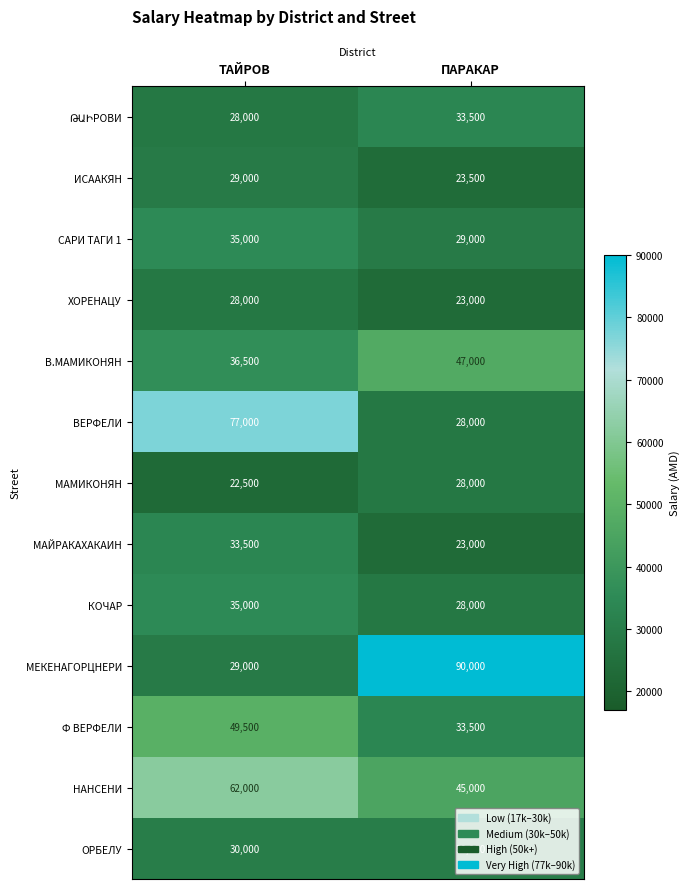

What is the difference between the МАМИКОНЯН values at ПAРАКАР and ТАЙРОВ?

5500